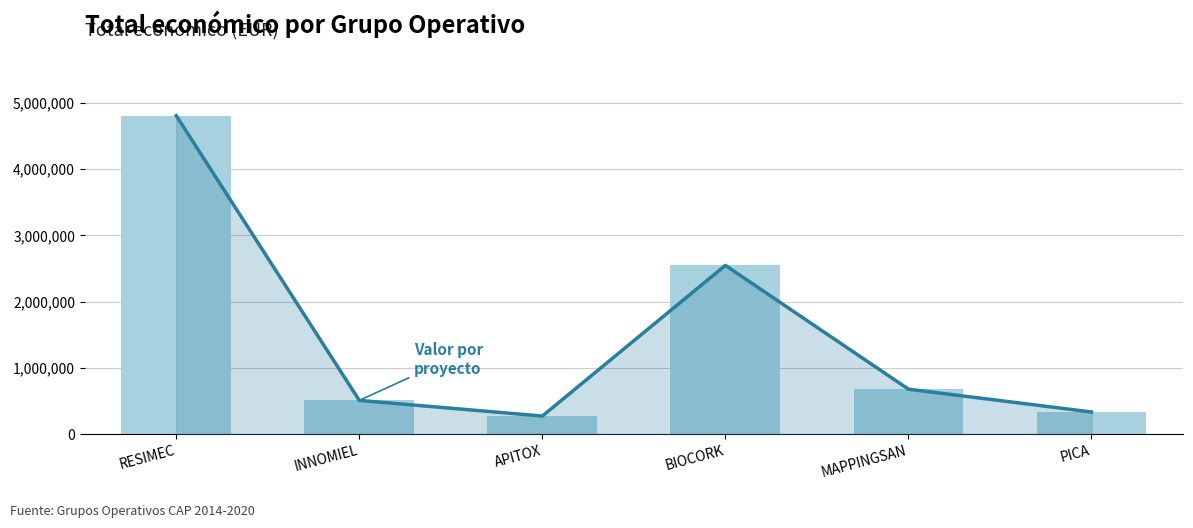

What is the sum of all Valor por proyecto values?

9142274